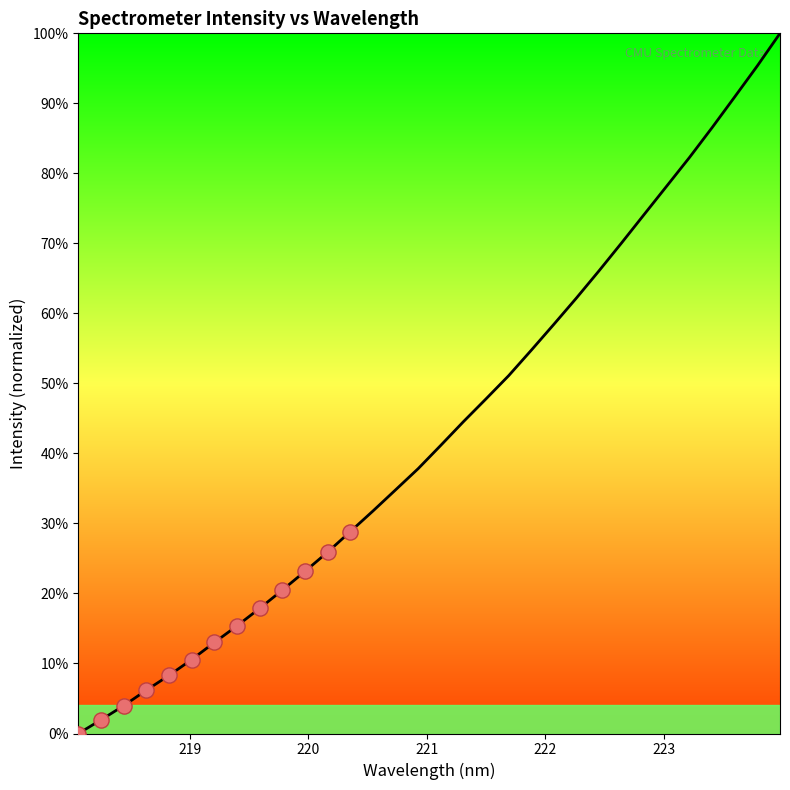

What is the difference between the maximum and minimum values?

100.0